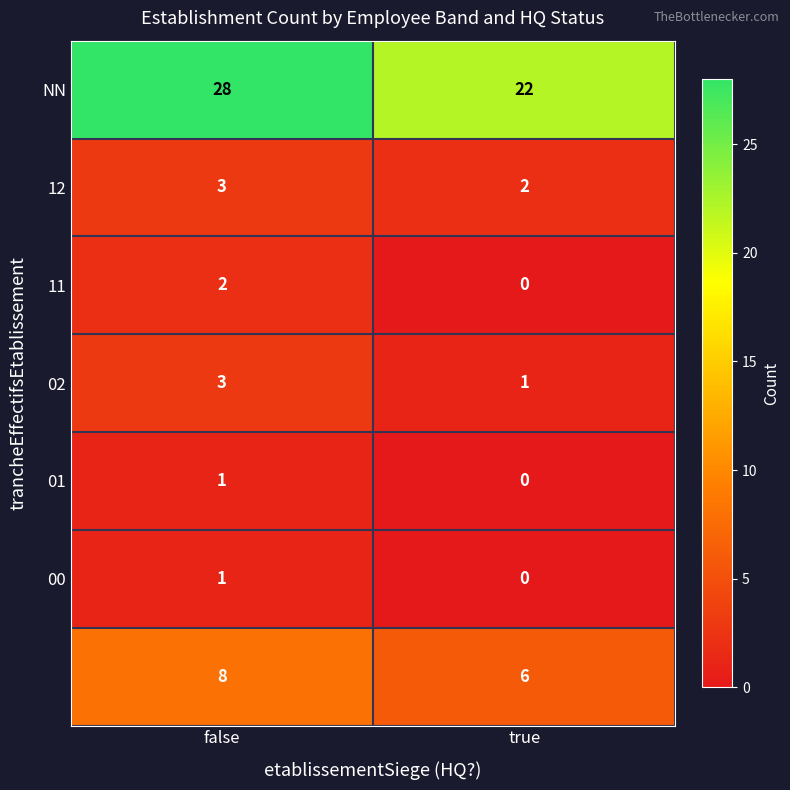

At which category is the sum across all series the highest?

false